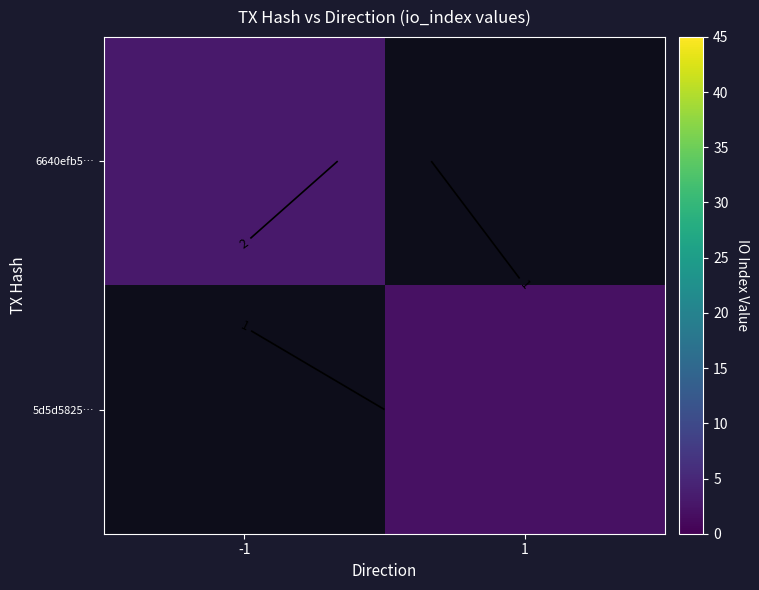

At which label does 6640efb5… reach its peak?

-1